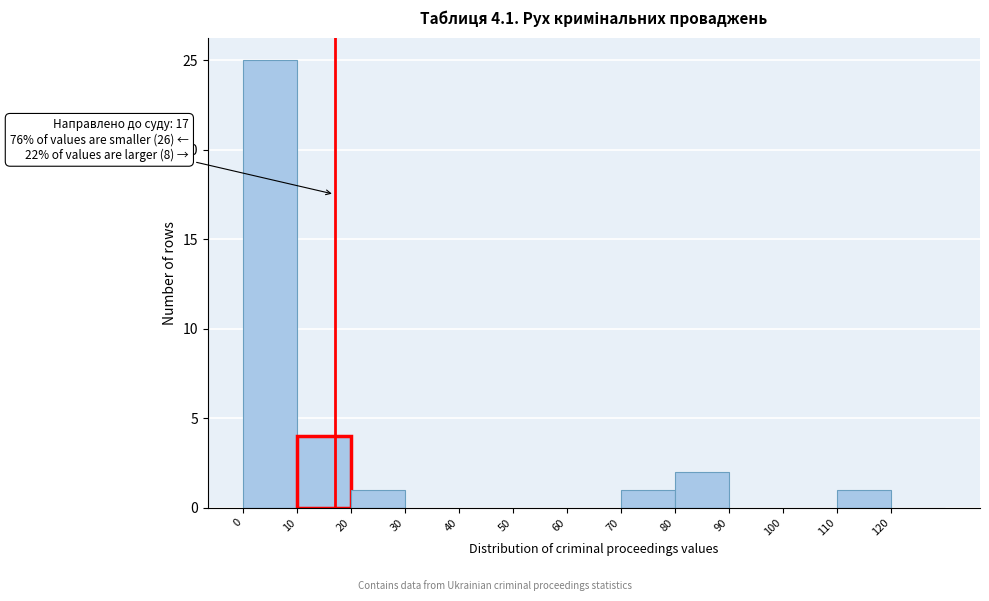

Over which range of the x-axis is the bar tallest?

0 to 10